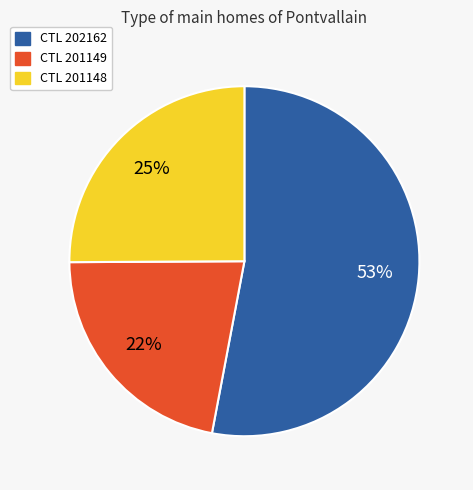

Does any single category account for the majority?

Yes